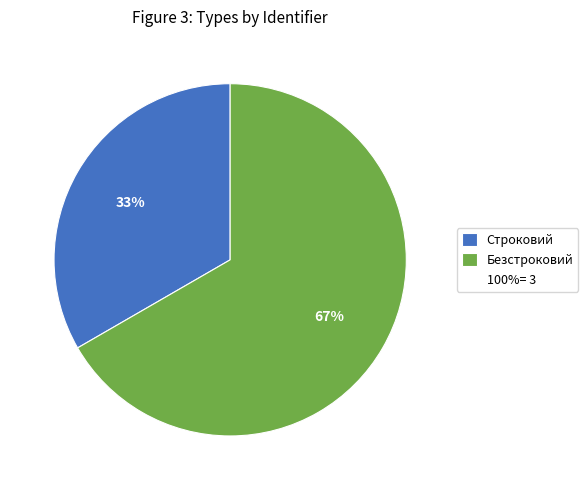

Count the number of slices in the pie.

2